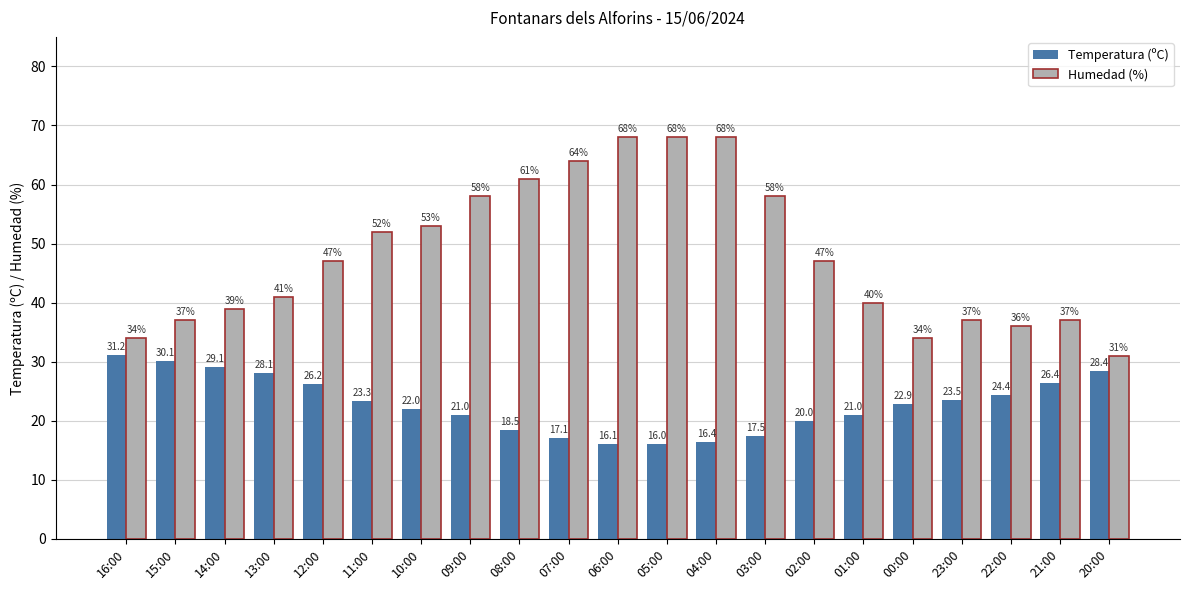

What value does the Temperatura (ºC) series have at 09:00?

21.0